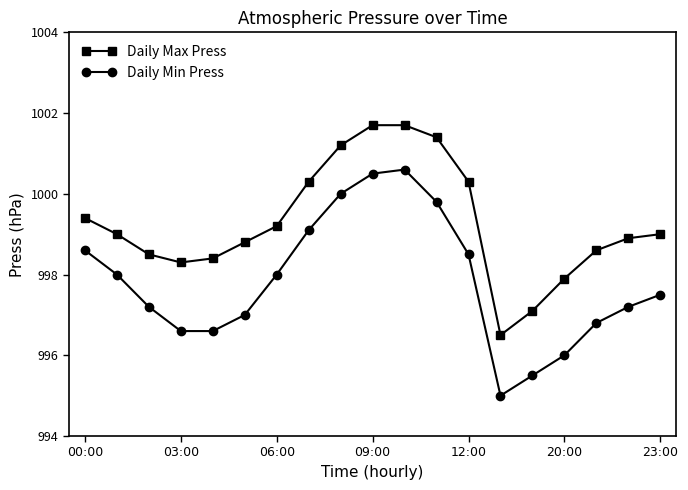

Which series has the largest total across all categories?

Daily Max Press